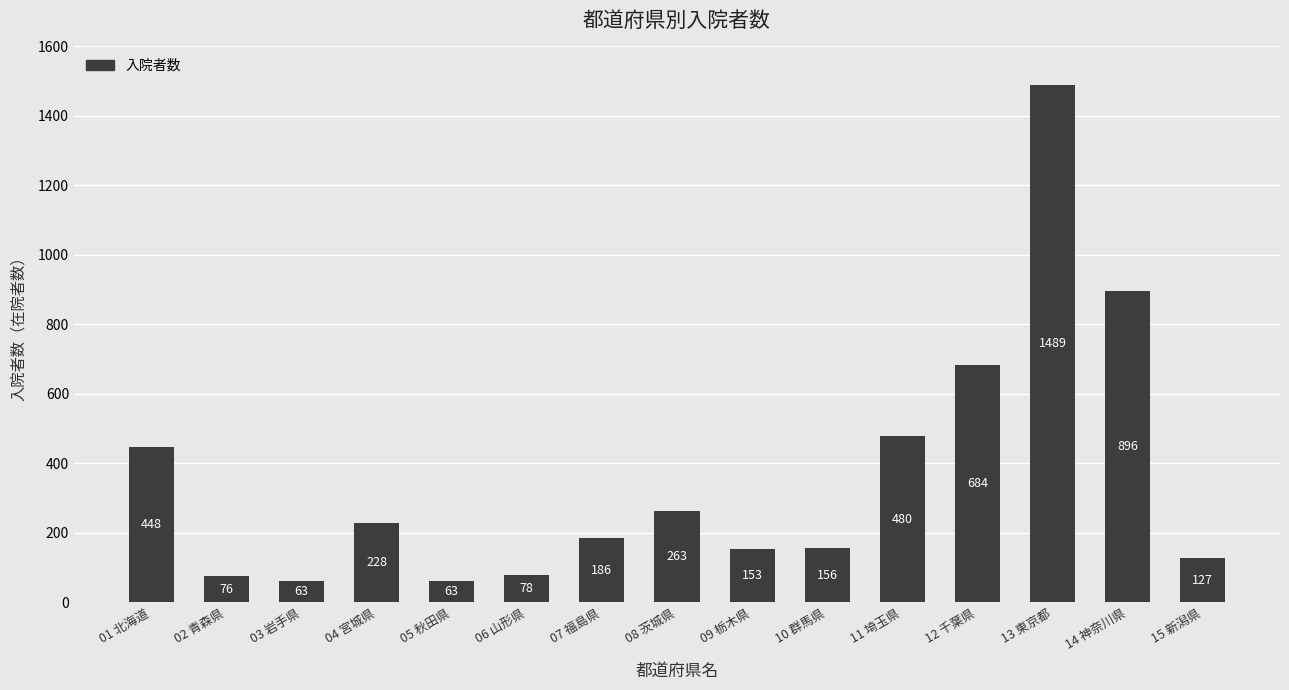

Which category has the highest value across all series?

13 東京都